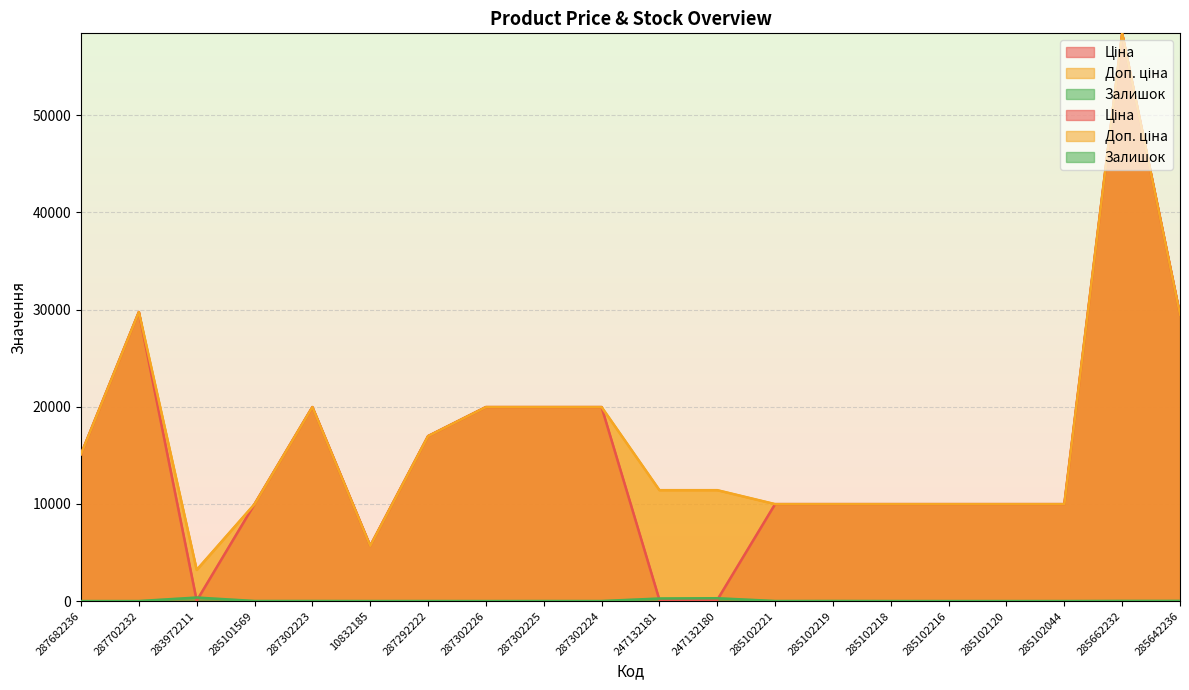

The value of Доп. ціна at 285642236 is 29491.5. True or false?

True